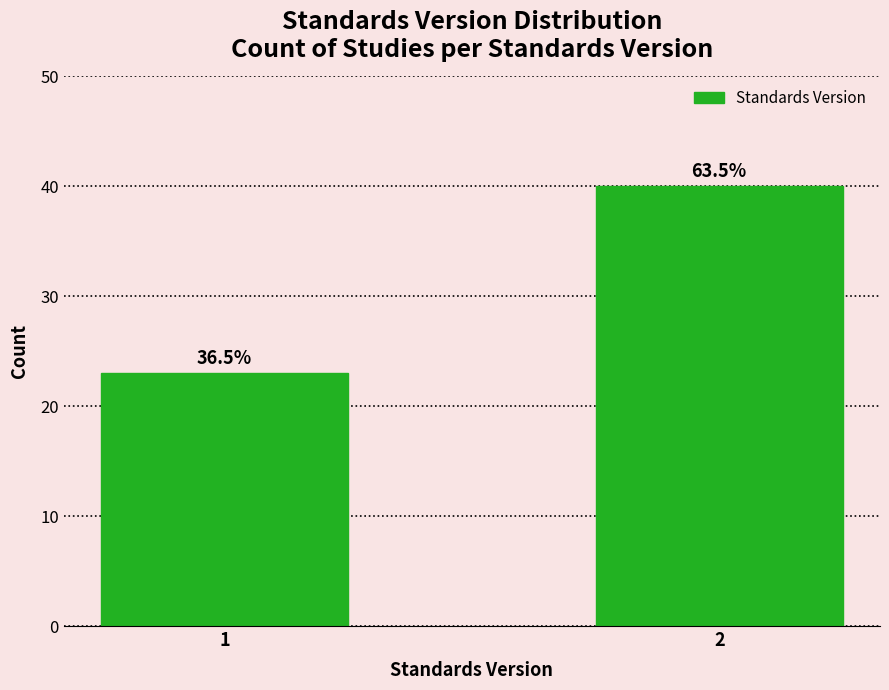

How many bars are there in total?

2